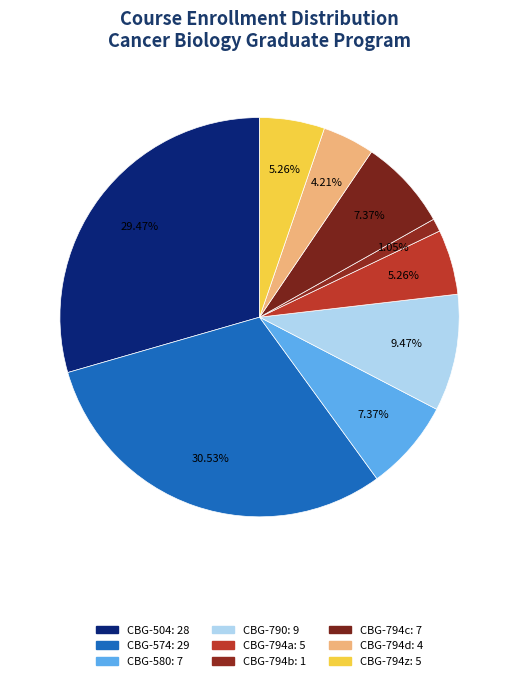

Is it true that CBG-794z is 1% of the pie?

False